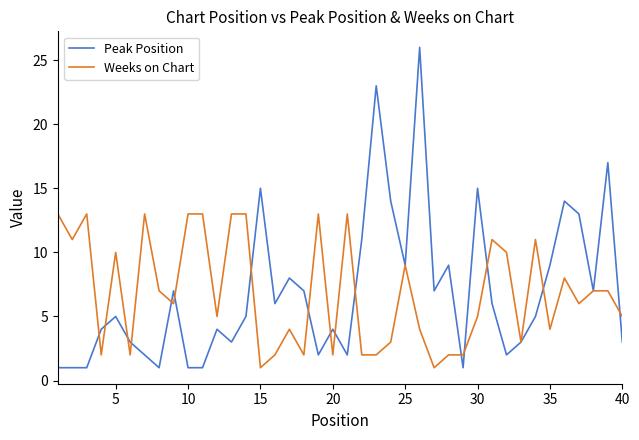

What is the maximum value for Weeks on Chart?

13